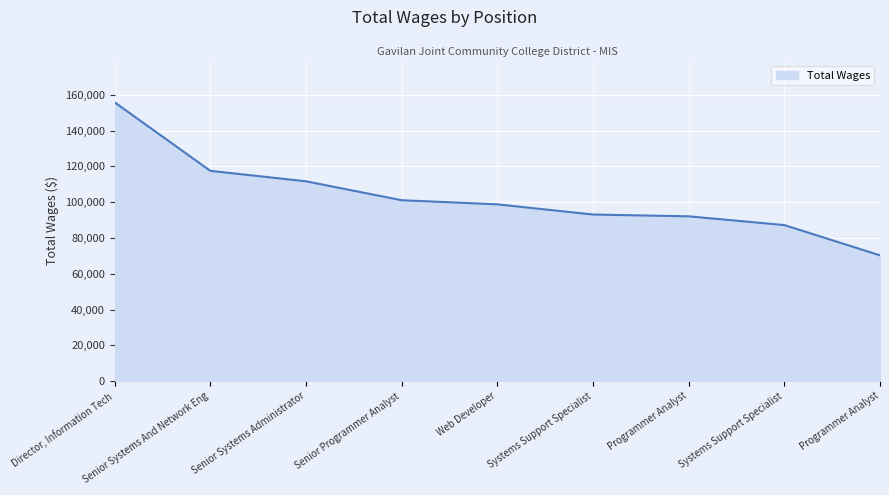

Which has a higher value, Programmer Analyst or Senior Systems And Network Eng?

Senior Systems And Network Eng